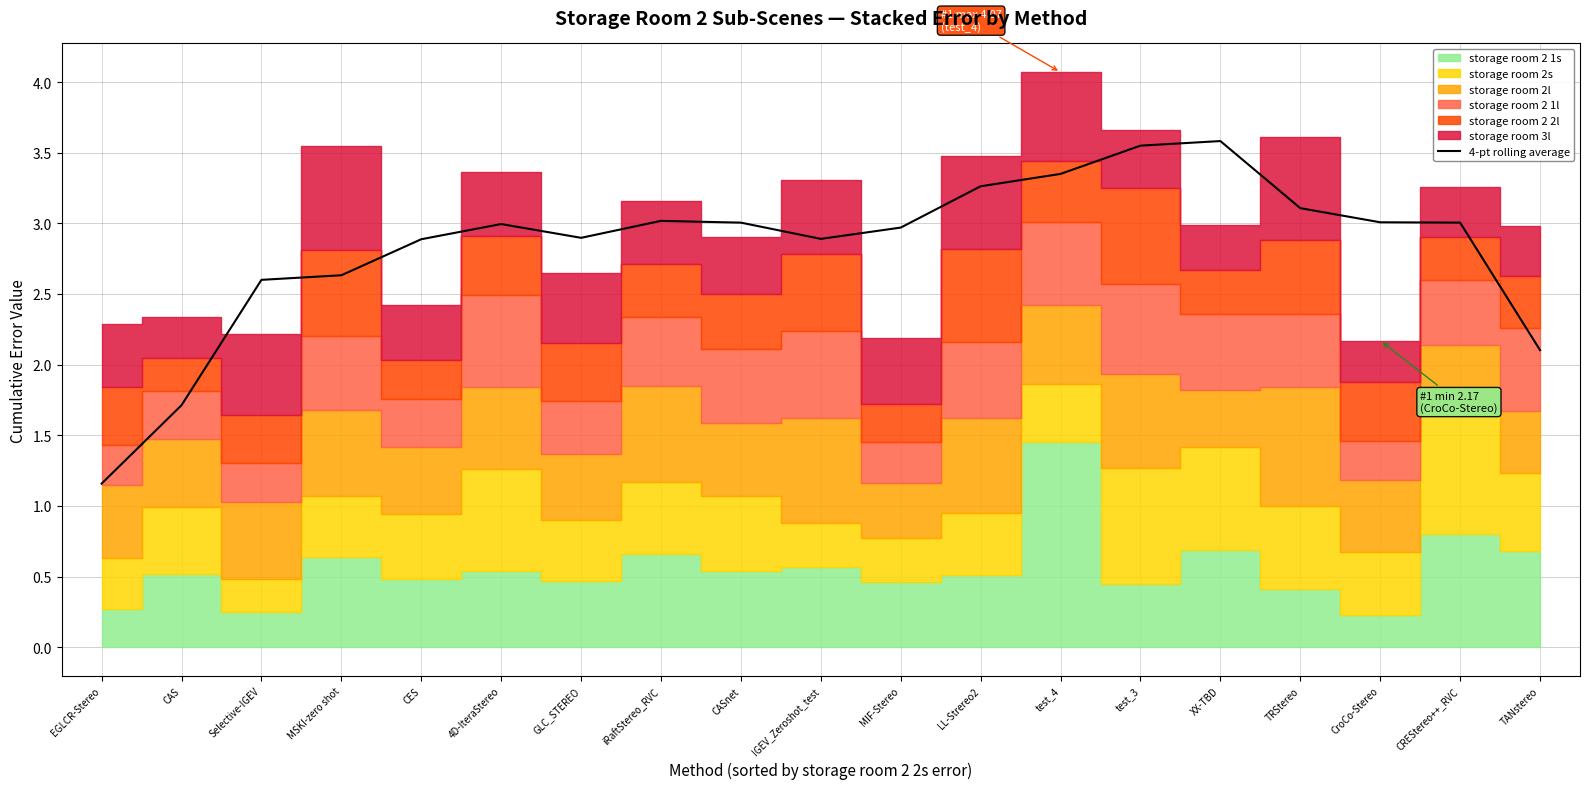

How many points are lower than both their immediate neighbors (excluding endpoints)?

2